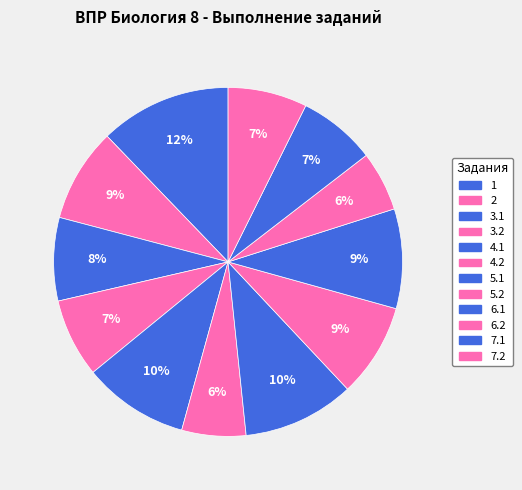

To the nearest percent, what percentage of the pie is 7.2?

7%